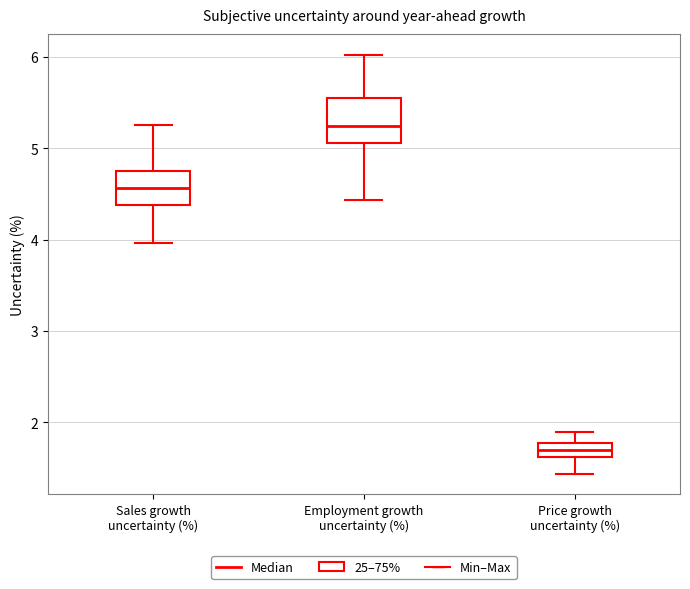

Which box is the tallest, from its lower edge to its upper edge?

Employment growth uncertainty (%)